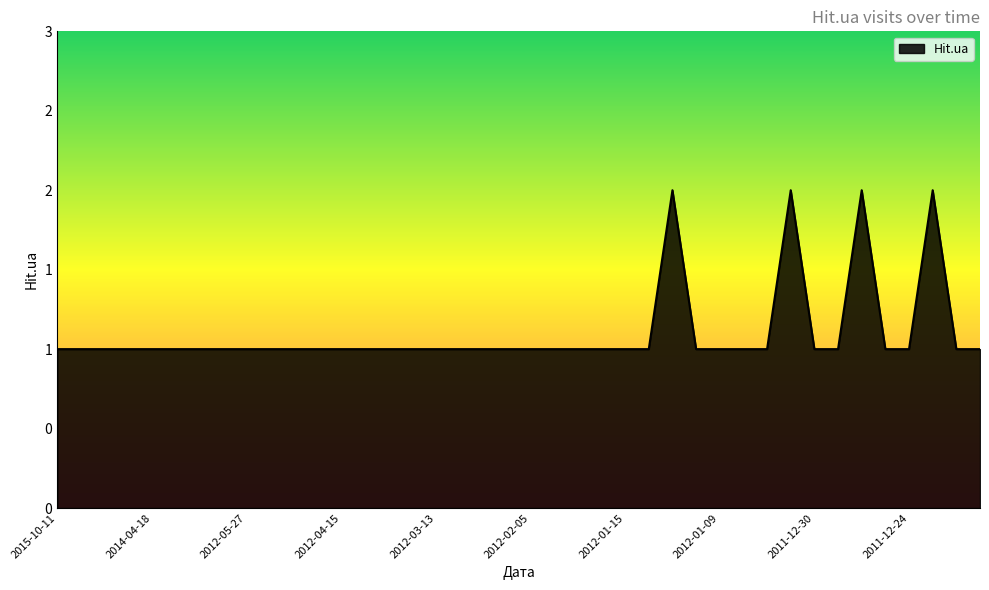

What is the difference between the maximum and second lowest values?

1